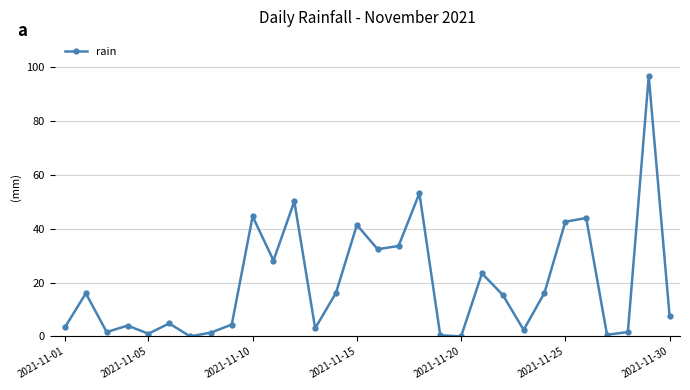

What is the average value?

19.7